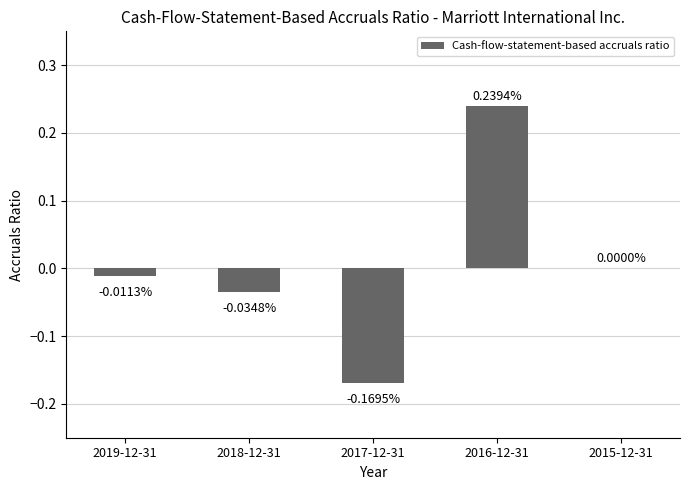

How many series are shown in this chart?

1